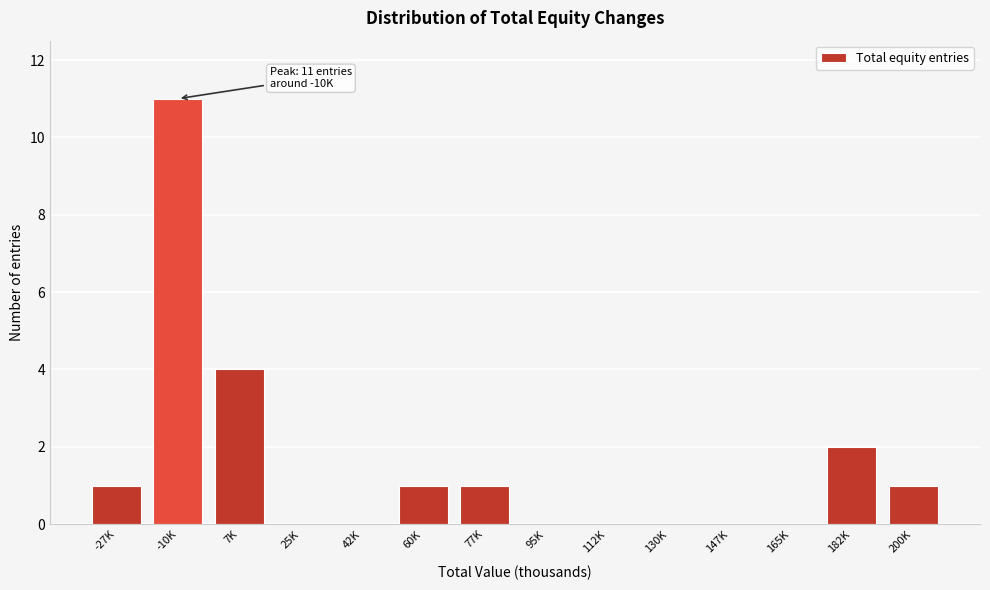

Reading left to right, what are all the values shown in this chart?

-27K=1	-10K=11	7K=4	25K=0	42K=0	60K=1	77K=1	95K=0	112K=0	130K=0	147K=0	165K=0	182K=2	200K=1